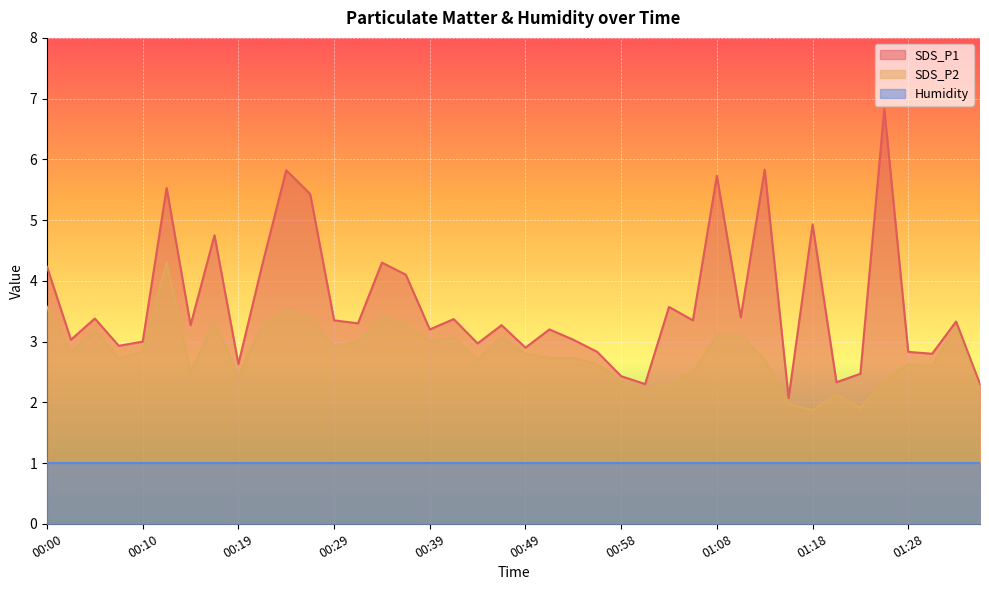

What is the label of the 12th point from the right?

01:08